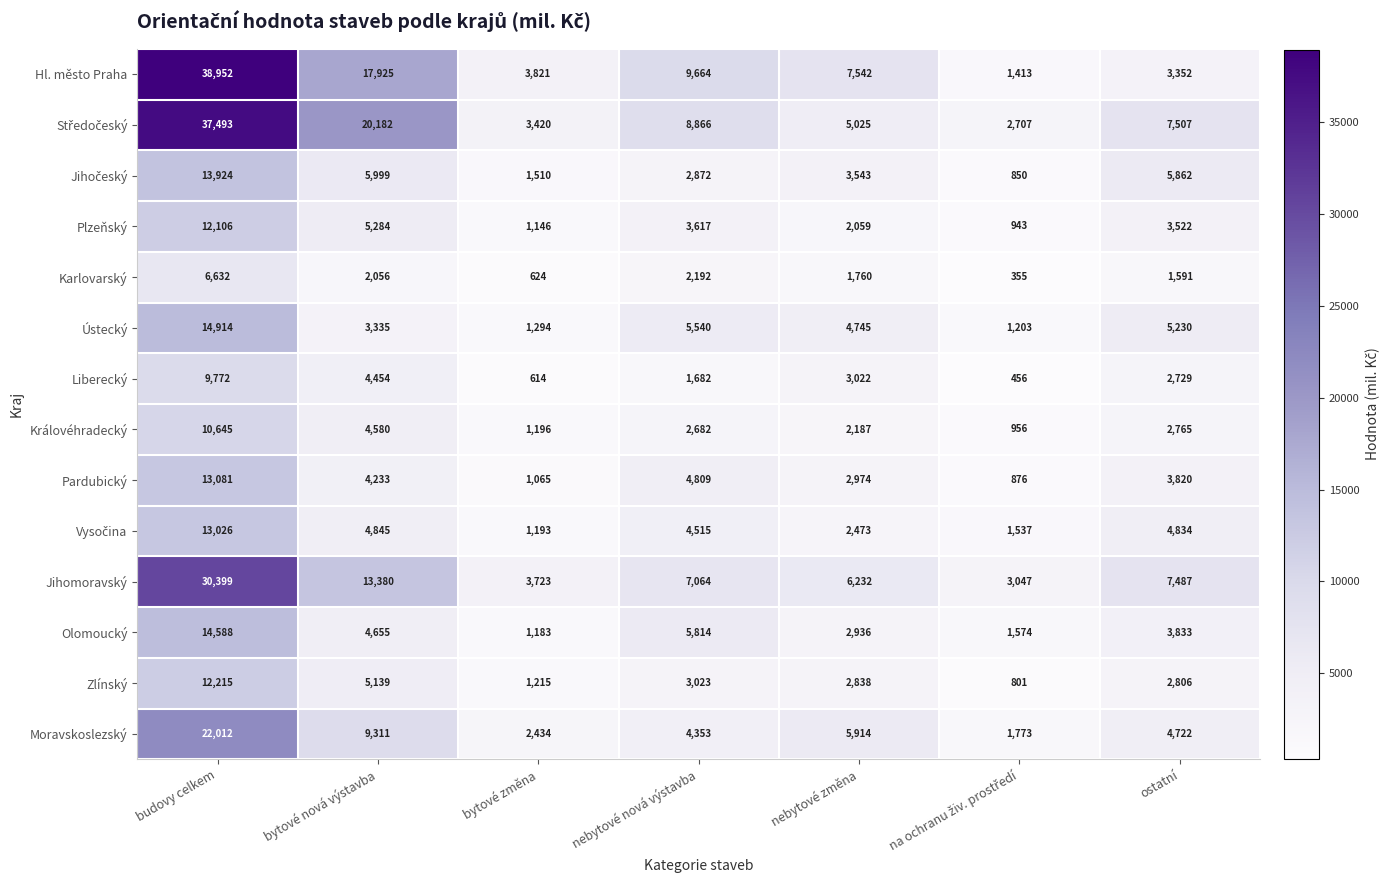

Which label corresponds to the largest value in the chart?

budovy celkem